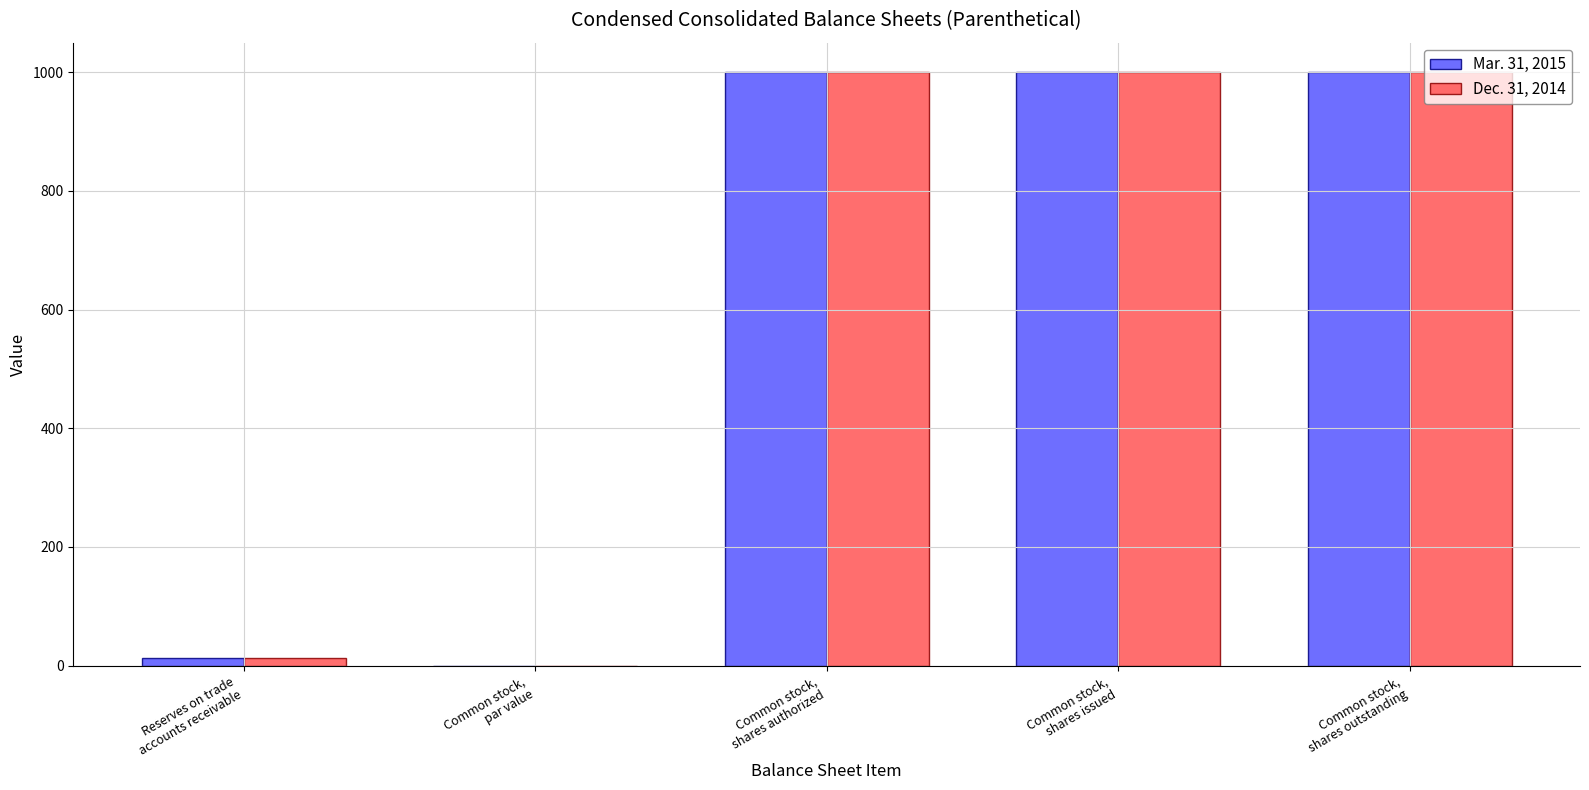

At which label is Dec. 31, 2014 closest to 500?

Reserves on trade
accounts receivable